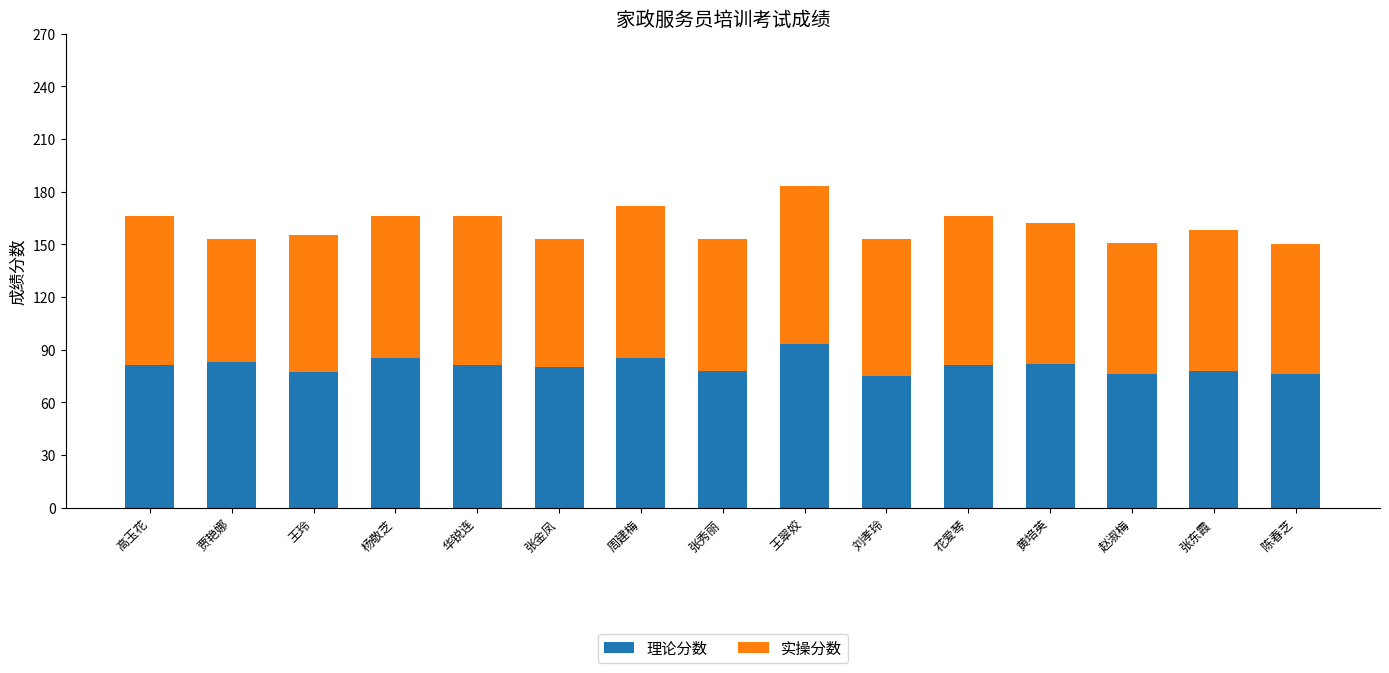

At which category is the sum across all series the highest?

王翠姣